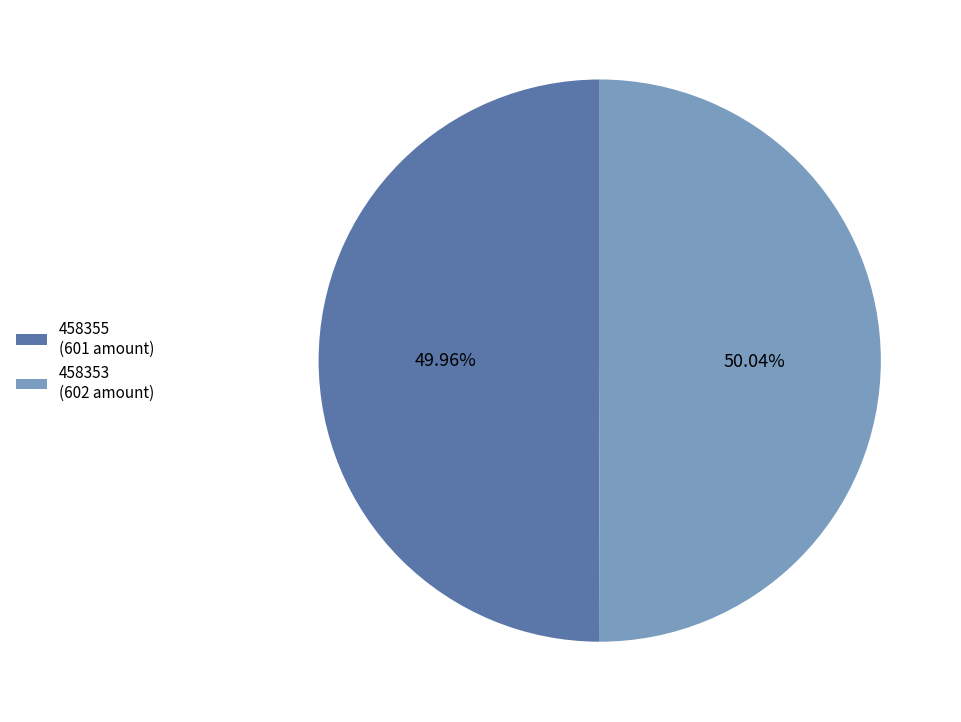

Is the sum of 458353 and 458355 greater than half?

Yes